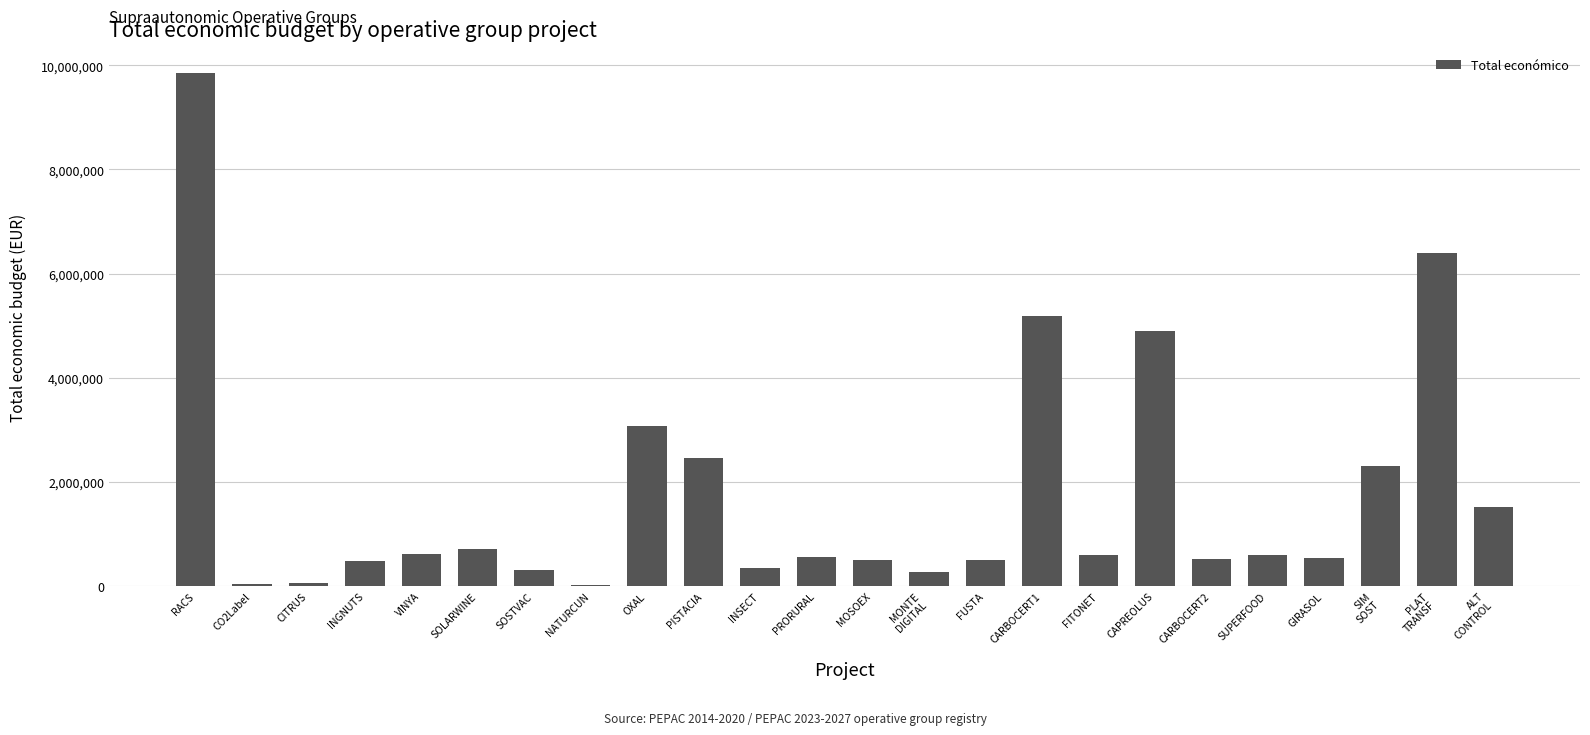

The chart shows a value of 5187255 at CARBOCERT1. True or false?

True